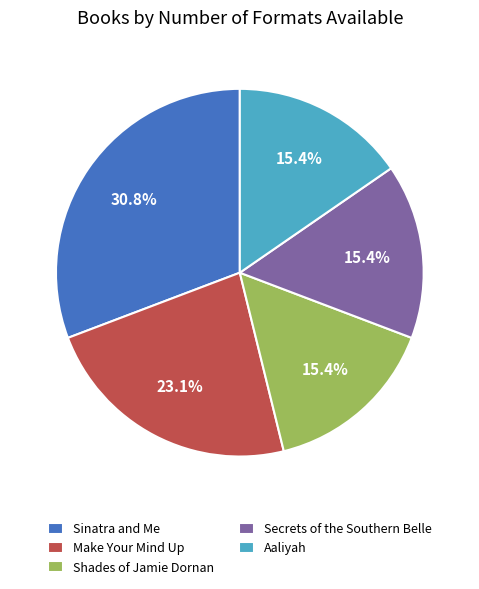

Does Sinatra and Me represent more than half of the total?

No